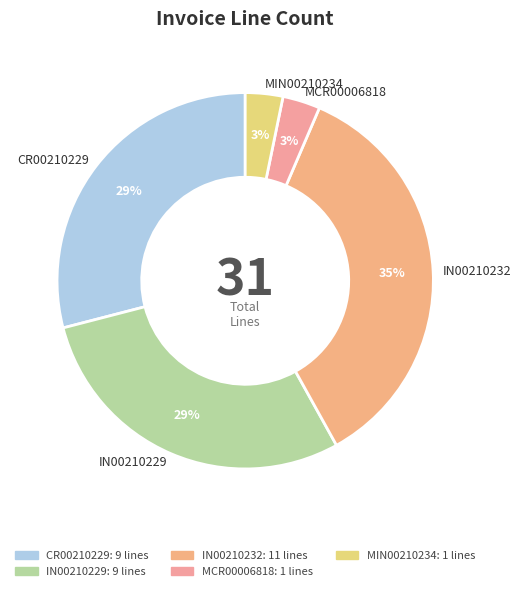

How many segments does this pie chart have?

5